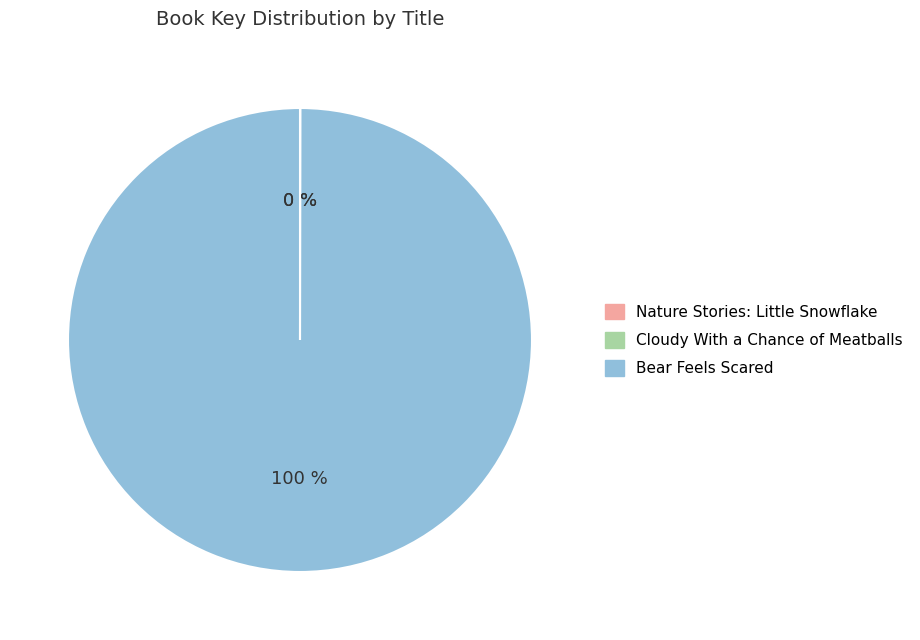

Is it true that Bear Feels Scared is 100% of the pie?

True